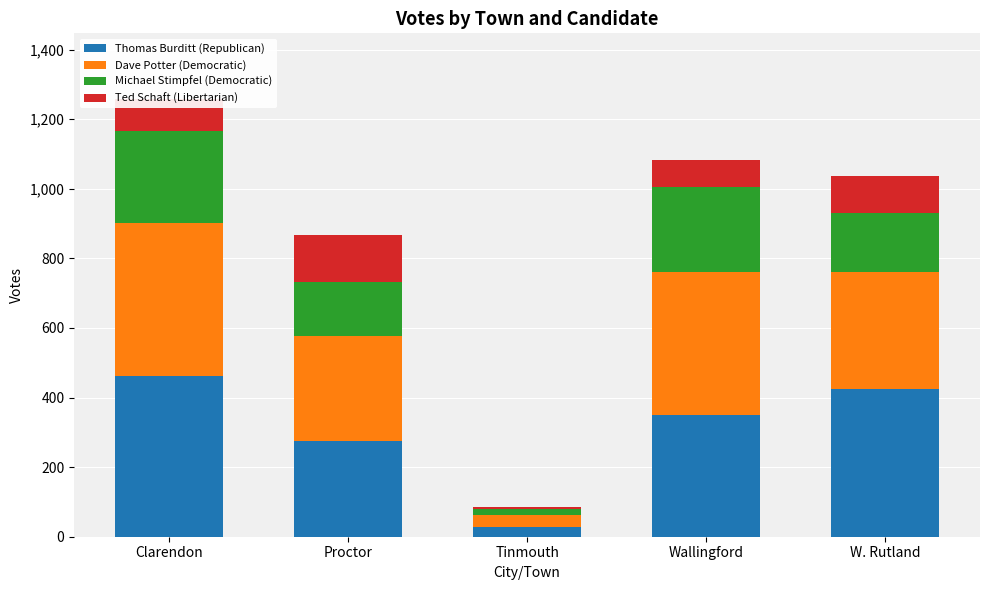

The value of Thomas Burditt (Republican) at Clarendon is 689. True or false?

False